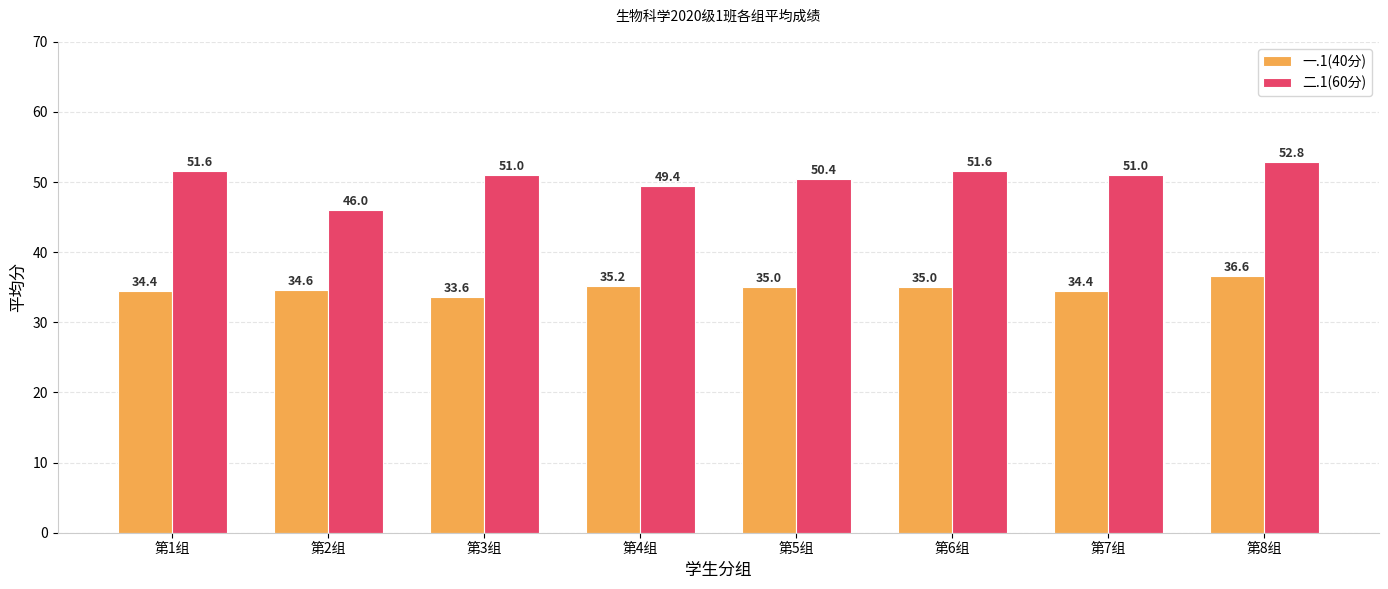

Is the value of 二.1(60分) at 第5组 greater than the value of 一.1(40分) at 第3组?

Yes